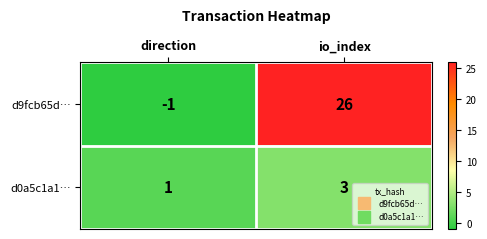

Which series changed the most between direction and io_index?

d9fcb65d…